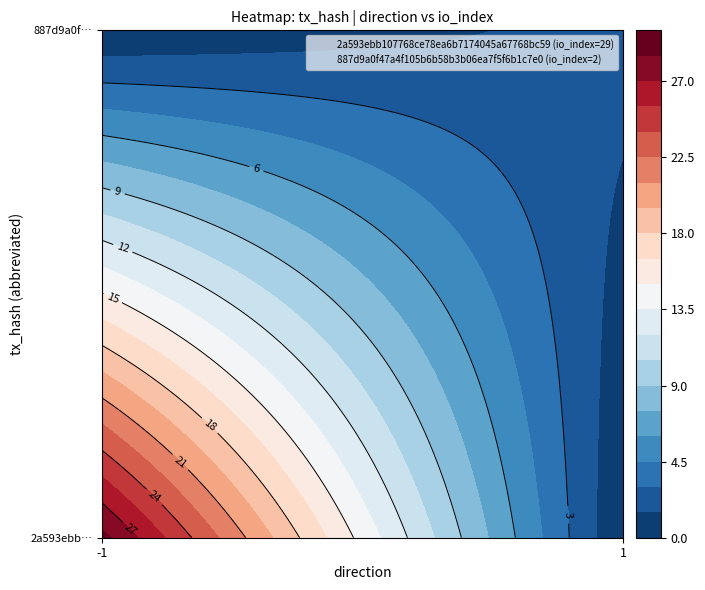

What is the total value across all series at io_index?

31